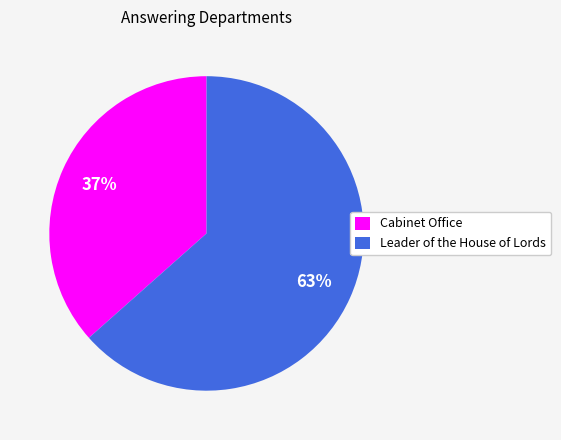

Which has a higher value, Cabinet Office or Leader of the House of Lords?

Leader of the House of Lords